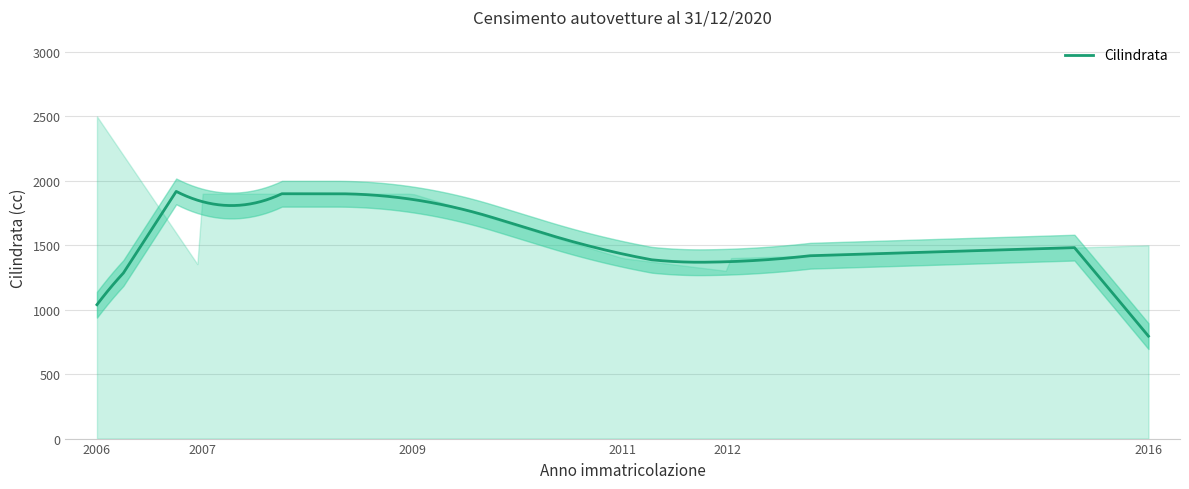

How many points are higher than both their immediate neighbors (excluding endpoints)?

3